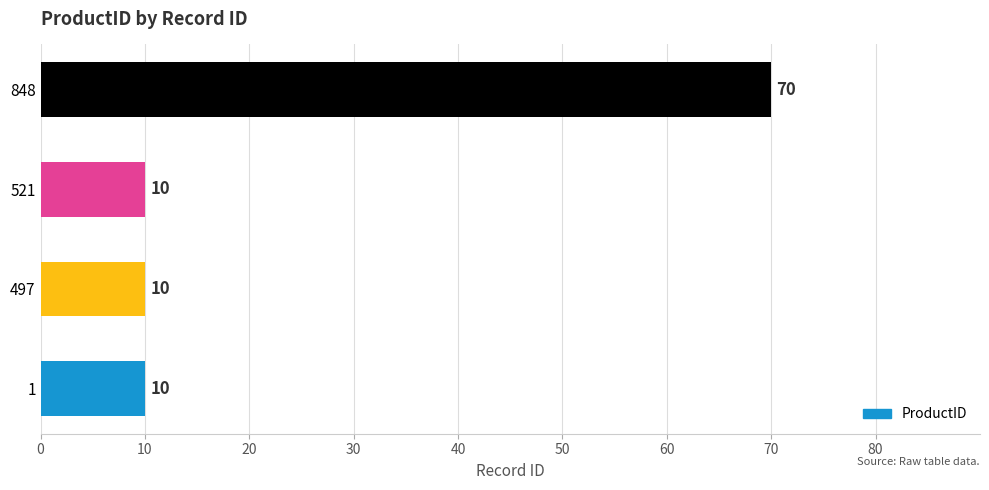

The chart shows a value of 70 at 848. True or false?

True